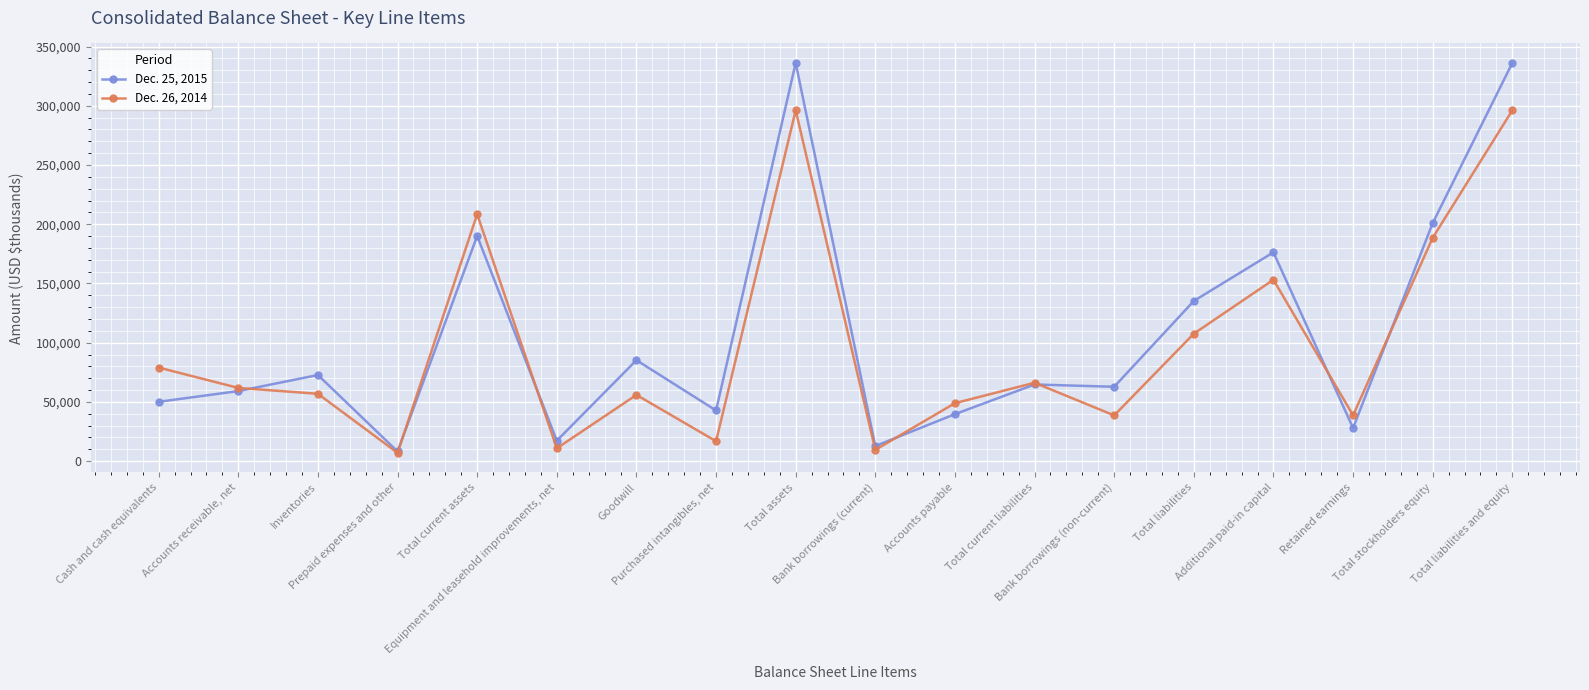

What is the maximum value for Dec. 25, 2015?

336153